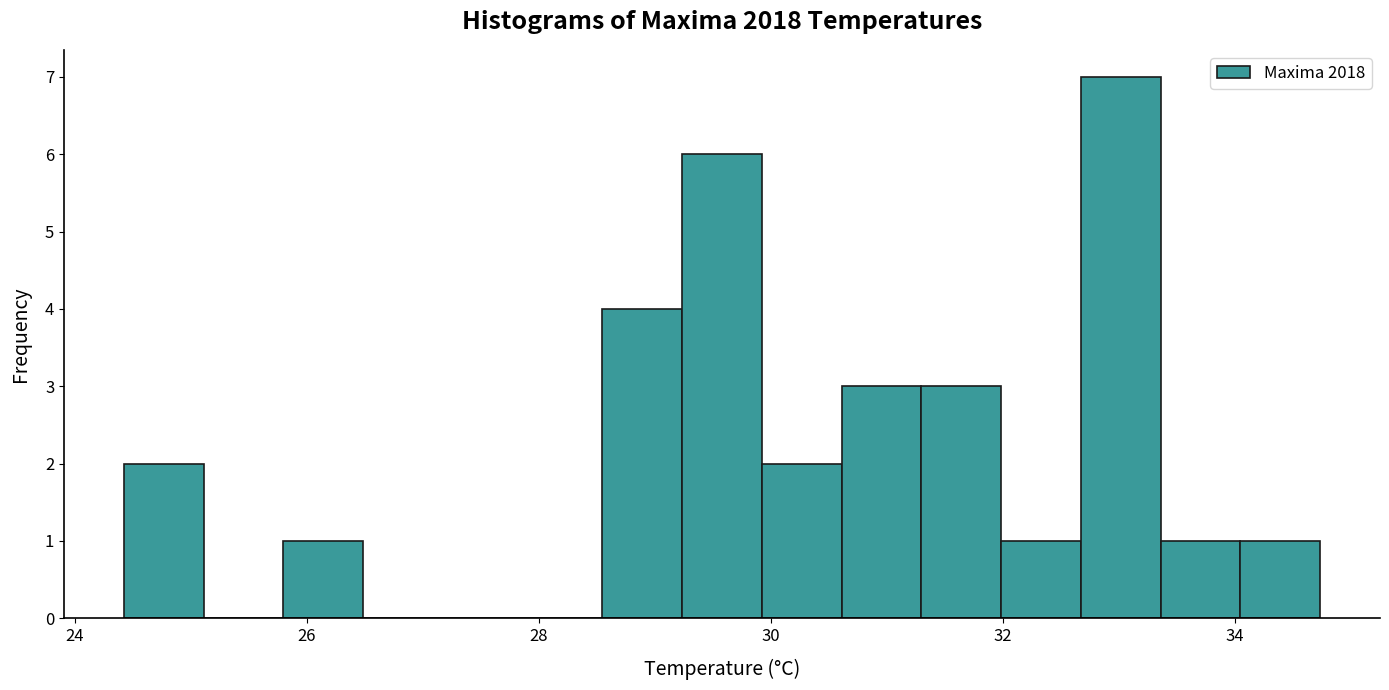

Read against the x-axis, roughly where is the centre of the tallest bar?

33.0